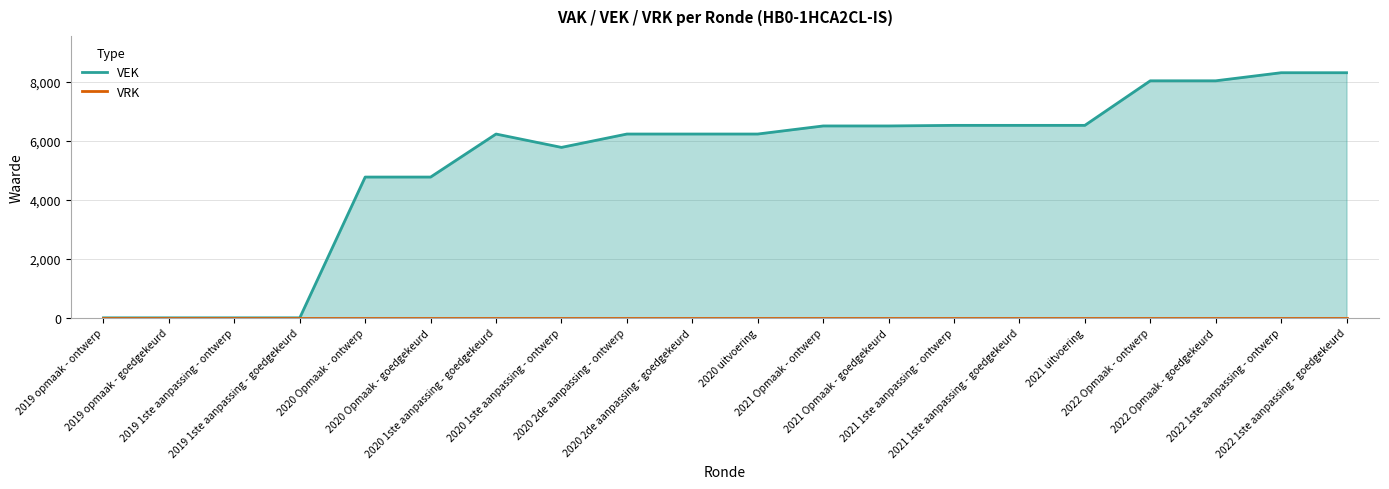

Is the value of VRK at 2022 Opmaak - goedgekeurd greater than the value of VEK at 2022 1ste aanpassing - goedgekeurd?

No